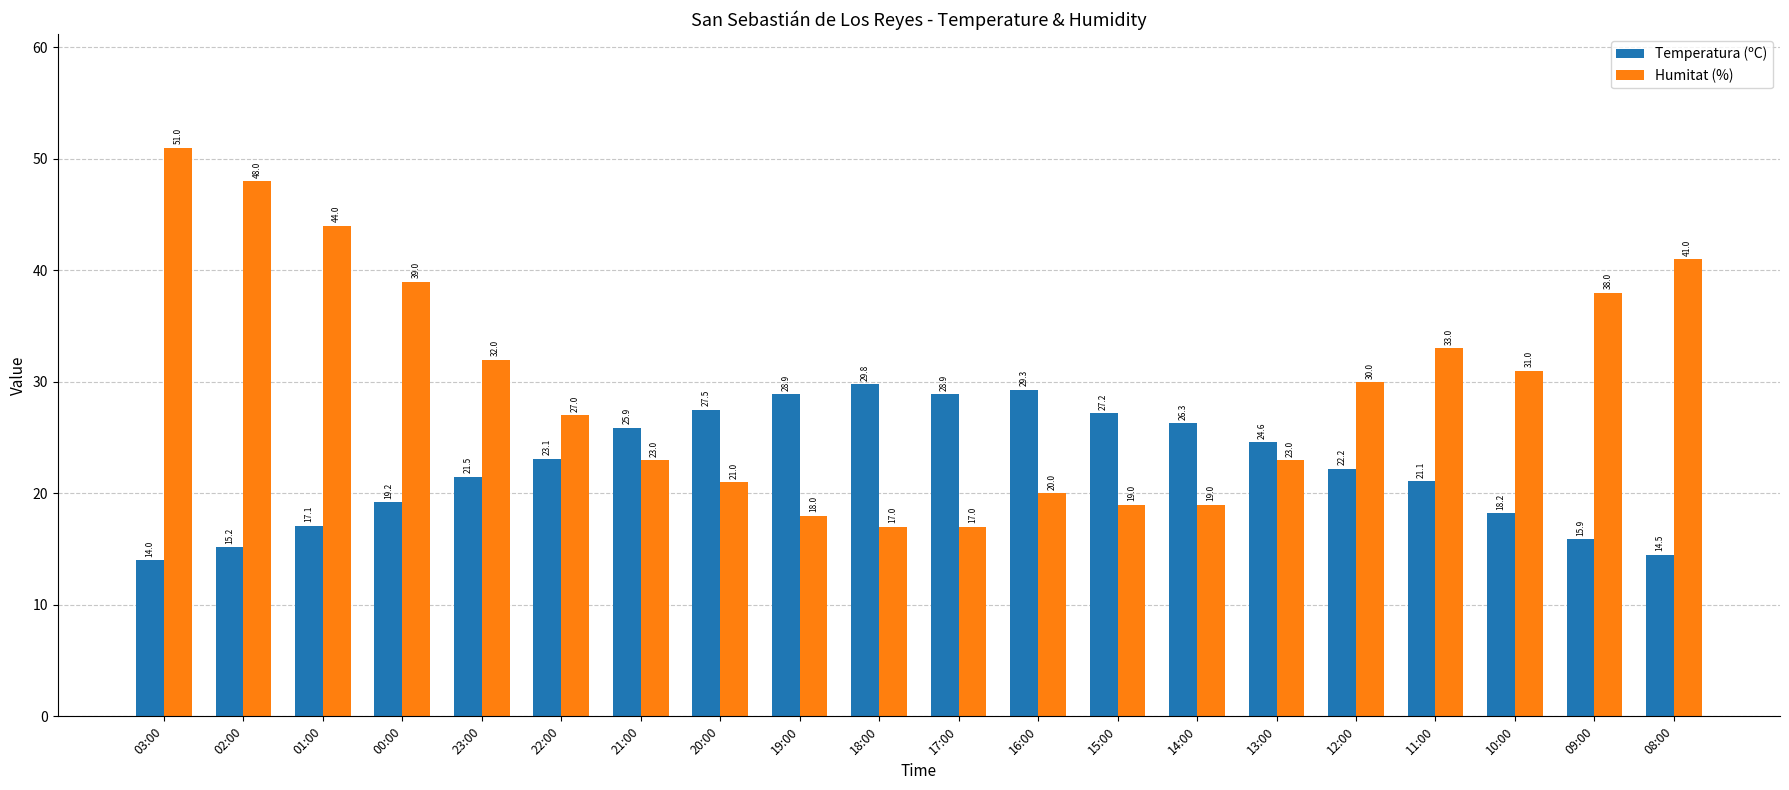

Are the bars grouped side by side (vs. stacked)?

Yes